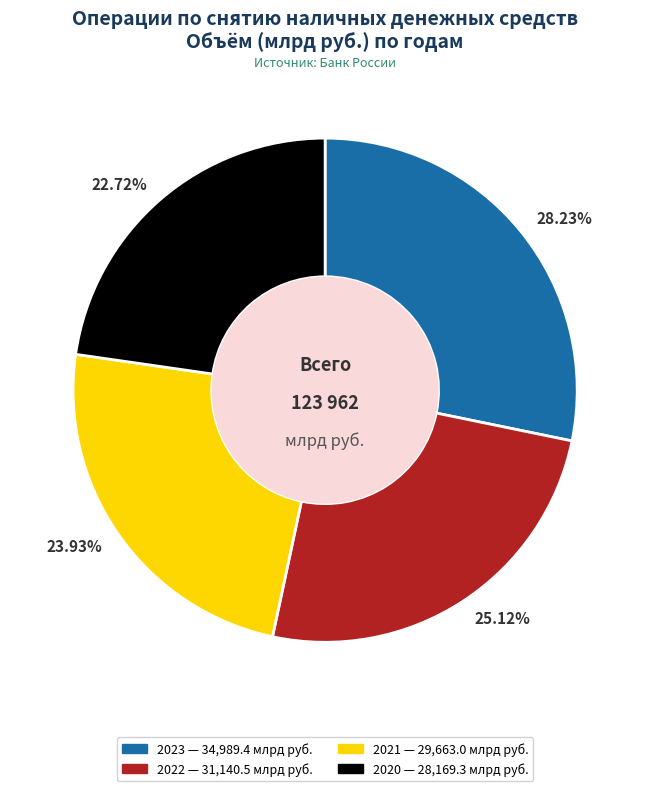

Does 2020 account for over 50% of the chart?

No